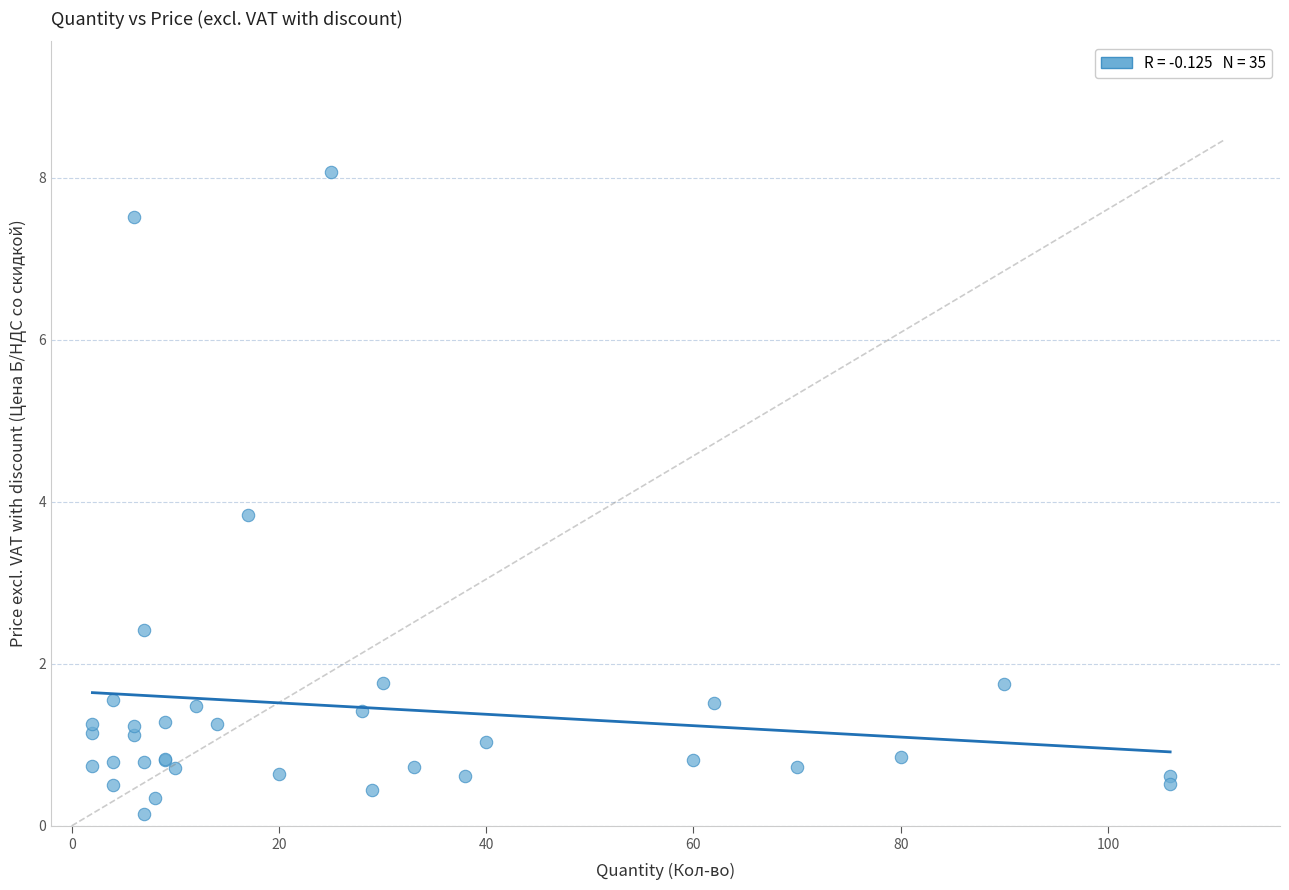

What Y value in the scatter plot is closest to 4?

3.8